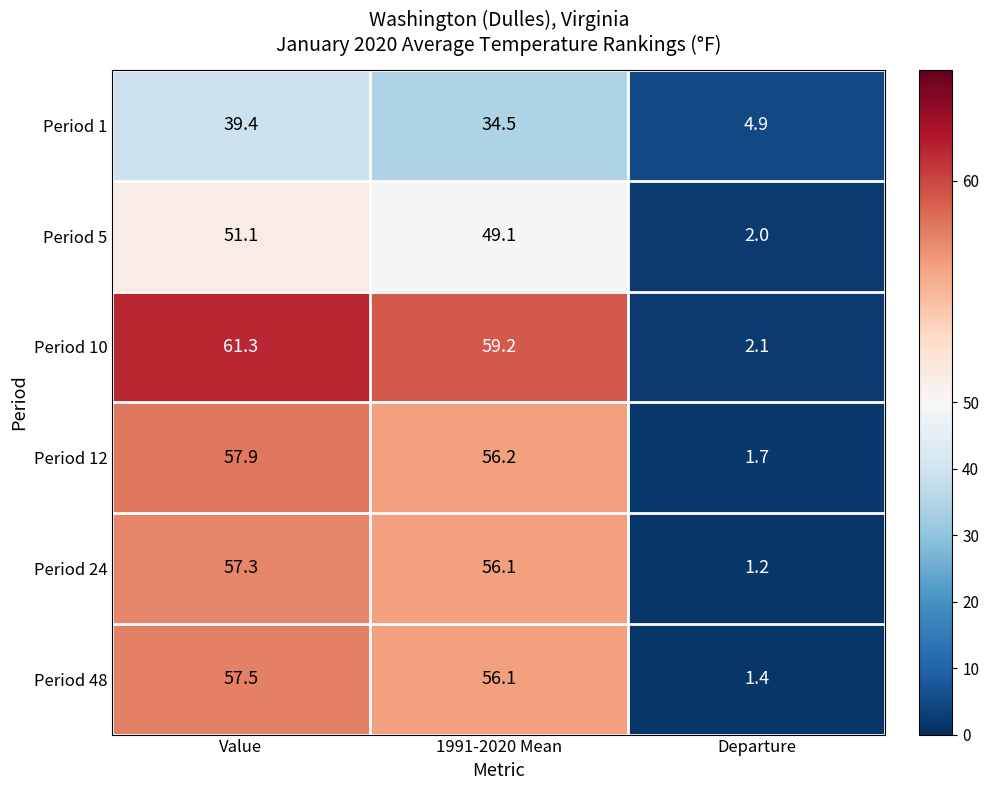

What is the sum of the Period 5 values at Departure and 1991-2020 Mean?

51.1